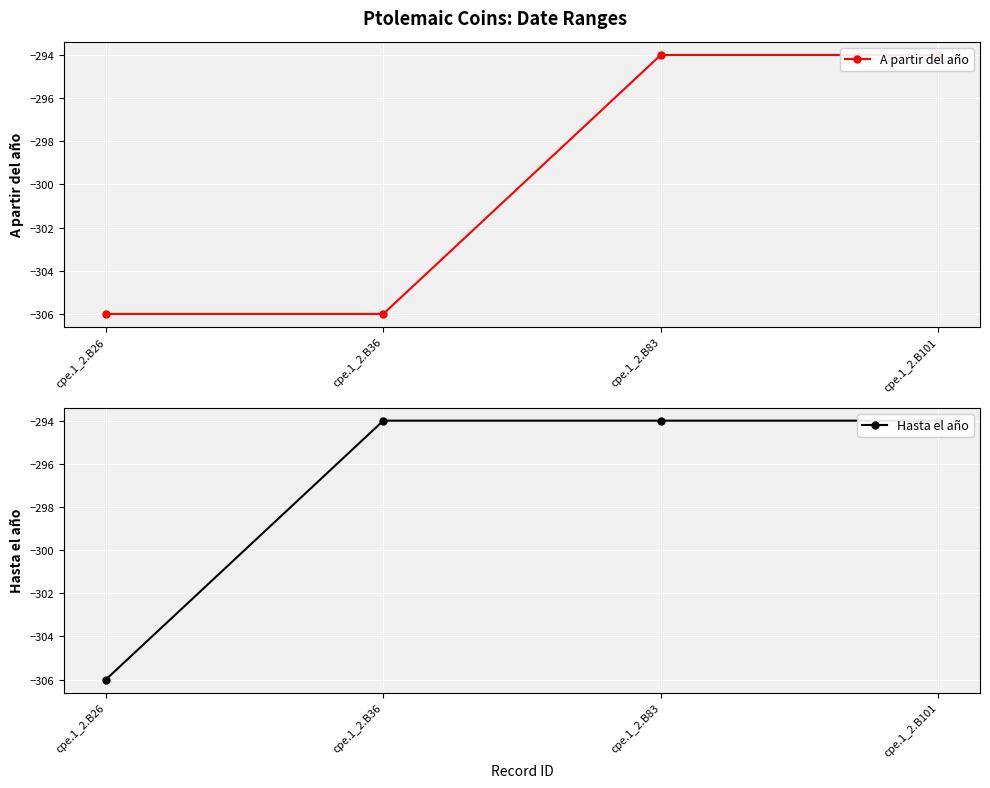

At cpe.1_2.B83, list the series in order from largest to smallest.

A partir del año, Hasta el año